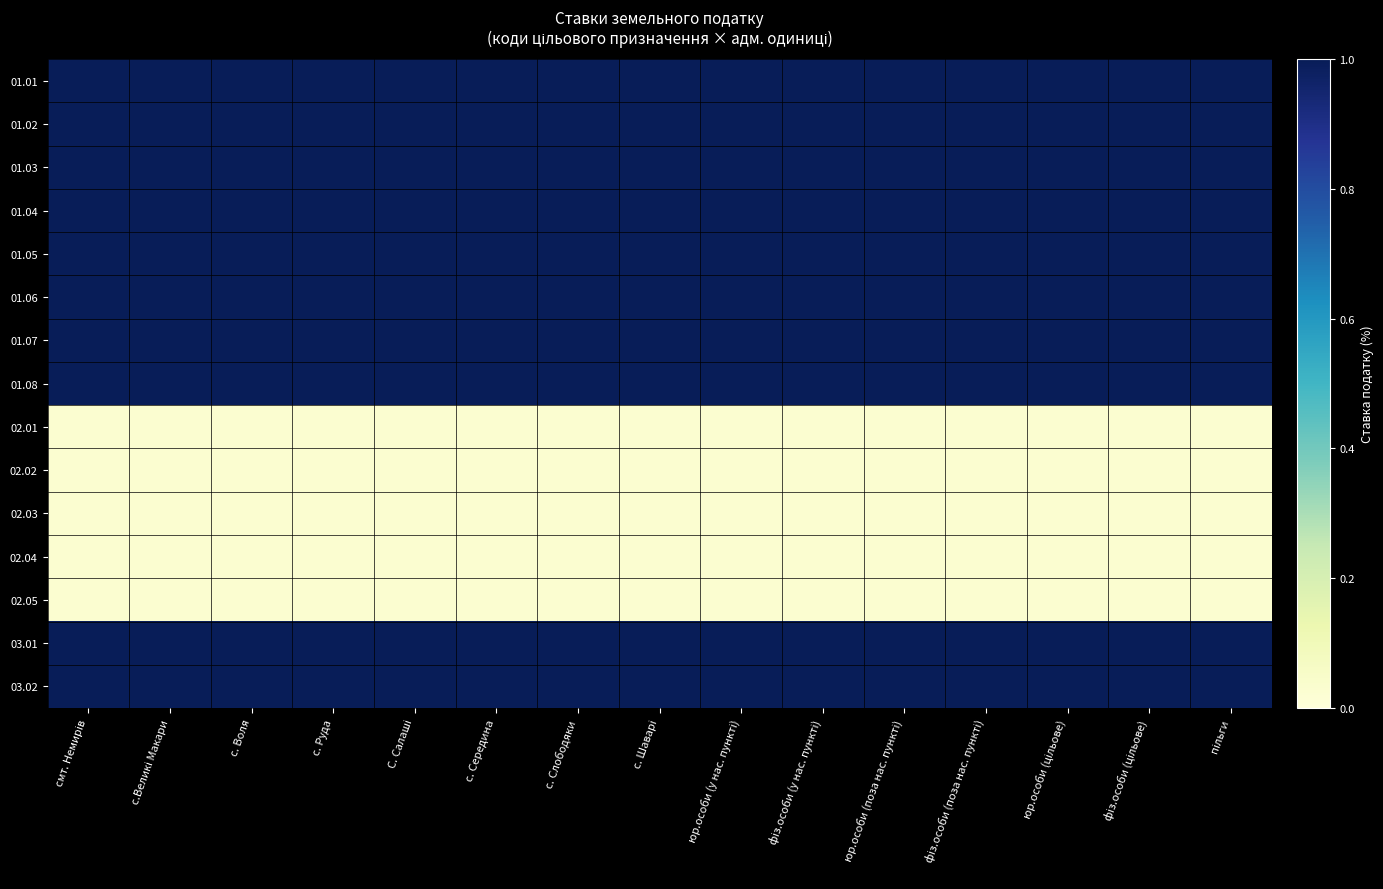

Which has a higher value, юр.особи (поза нас. пункті) or с.Великі Макари?

юр.особи (поза нас. пункті)